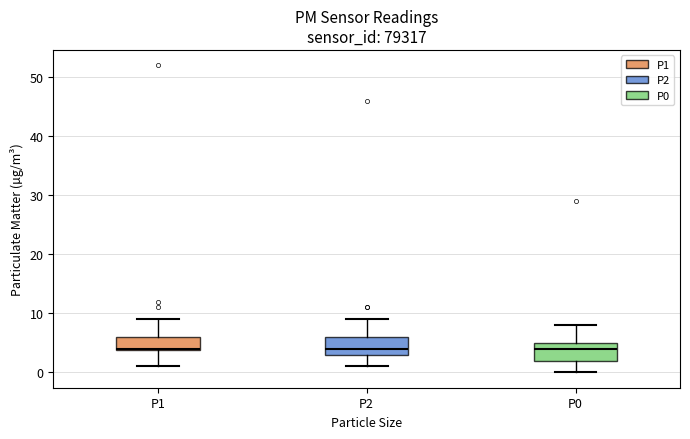

Reading left to right, read every box against the y-axis: the position of its median line, the range the box covers, and the ends of its whiskers. The values are not printed on the chart, so give them approximately, as read against the axis.

P1: median 4, box 4 to 6, whiskers 1 to 9
P2: median 4, box 3 to 6, whiskers 1 to 9
P0: median 4, box 2 to 5, whiskers 0 to 8